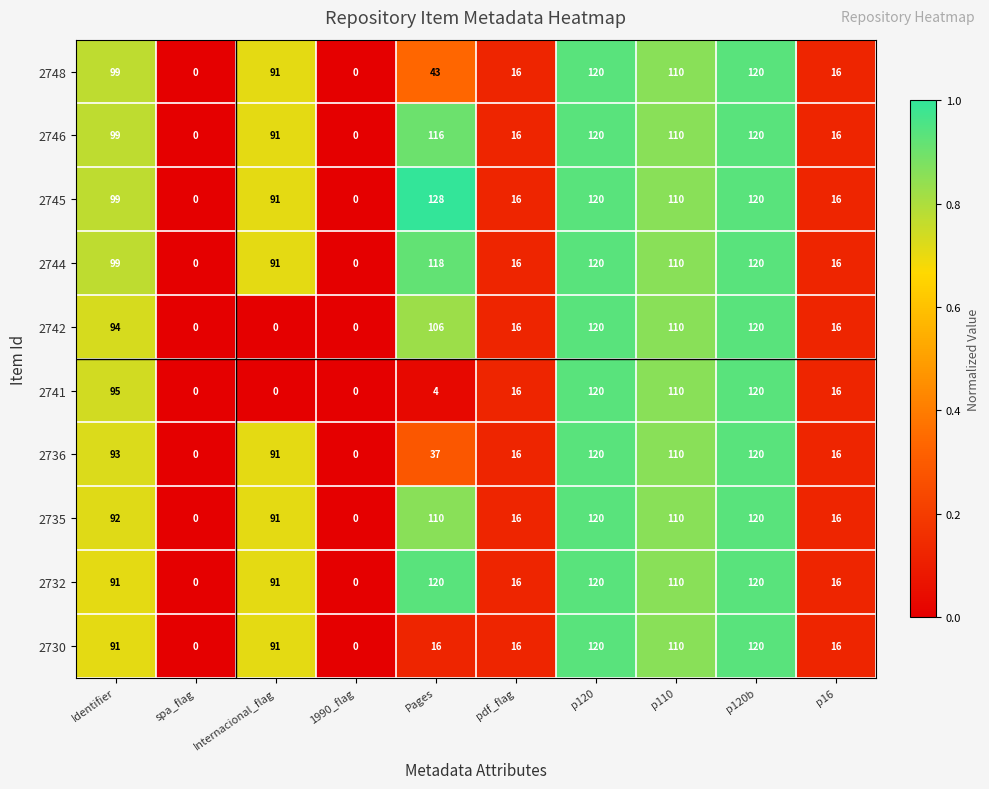

What is the total value across all series at p16?

160